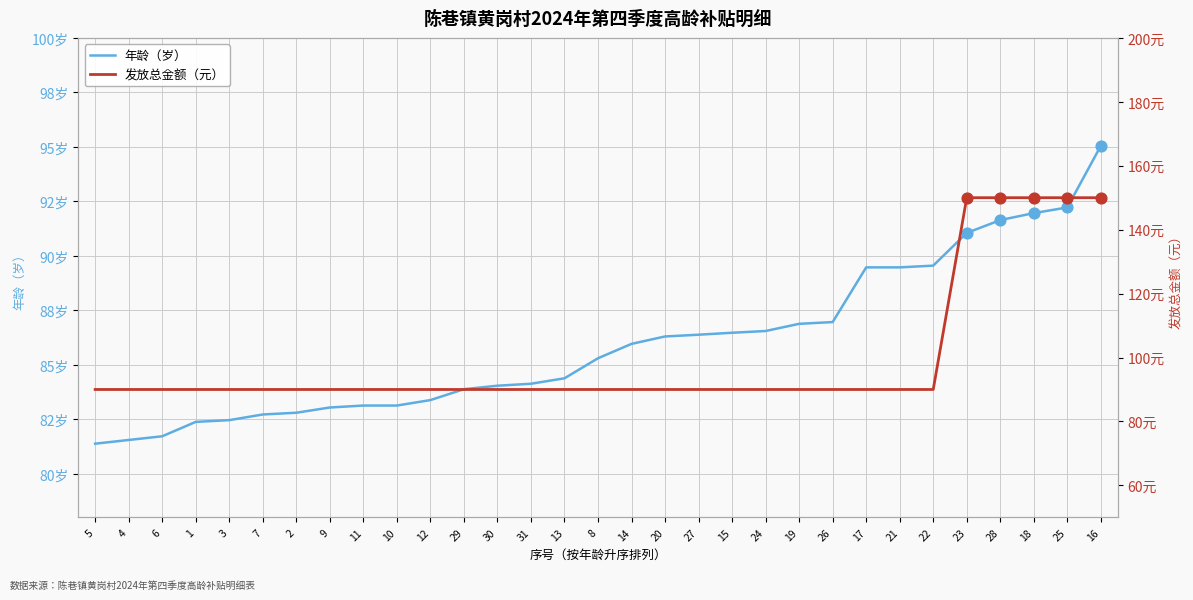

Is the value of 年龄（岁） at 24 greater than the value of 发放总金额（元） at 1?

No